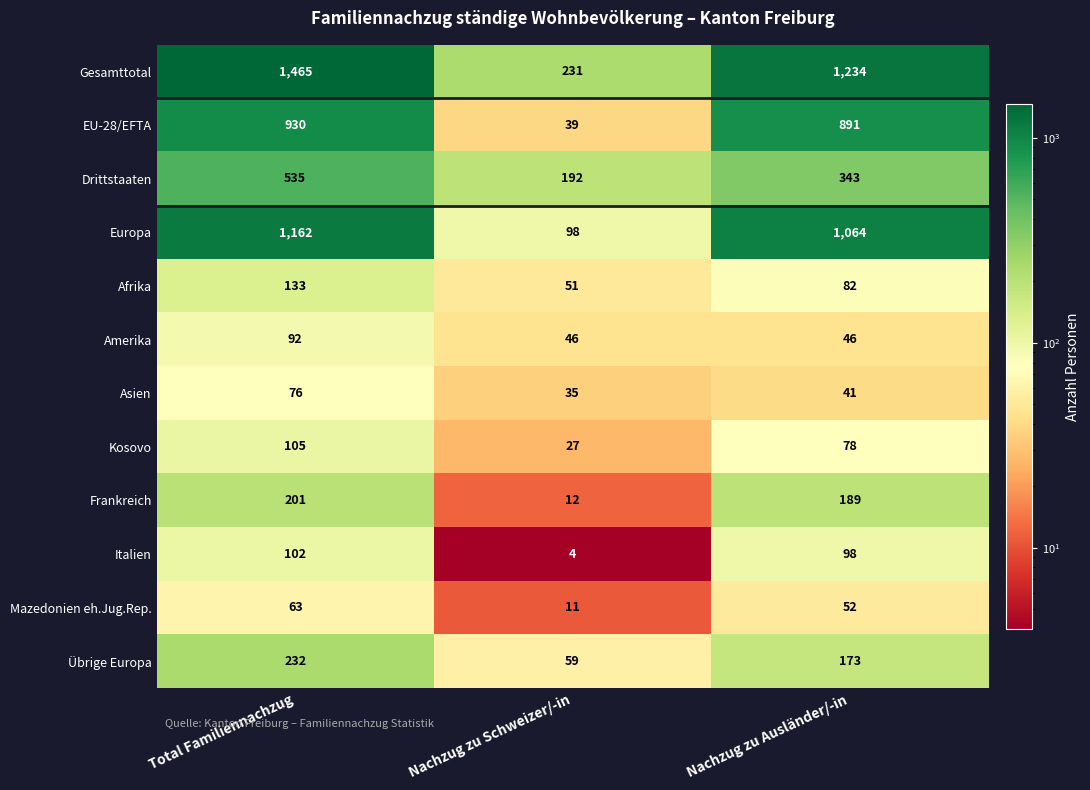

What is the smallest value displayed?

4